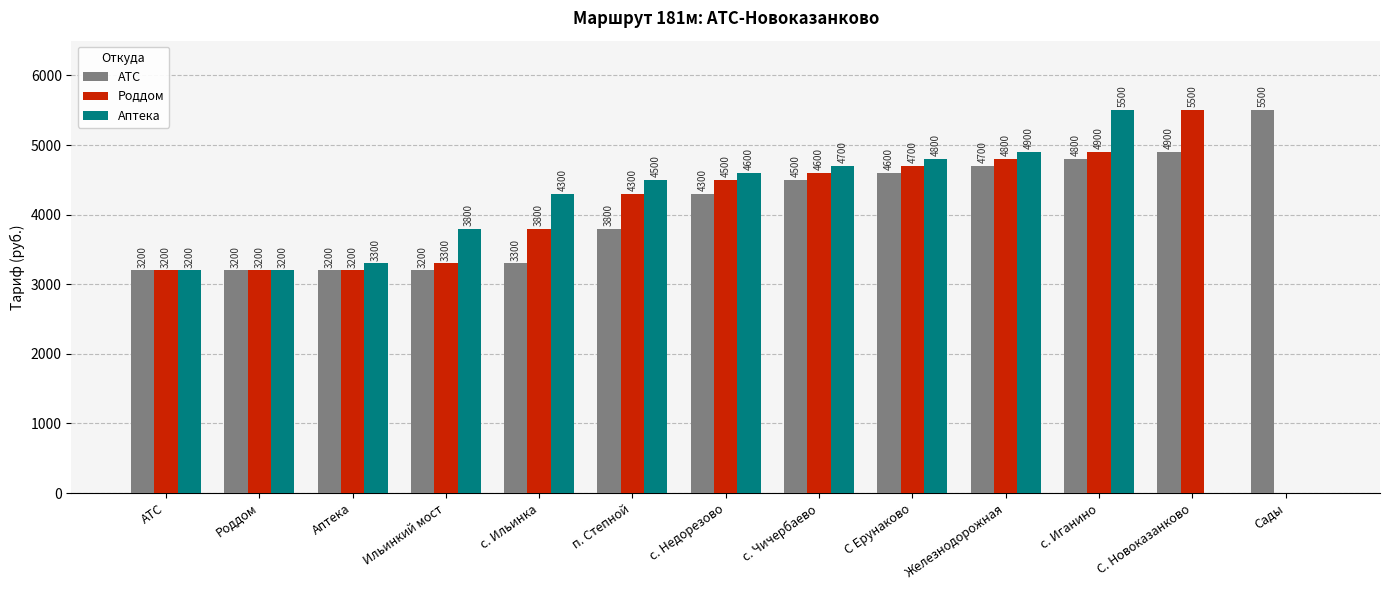

Are the bars horizontal?

No